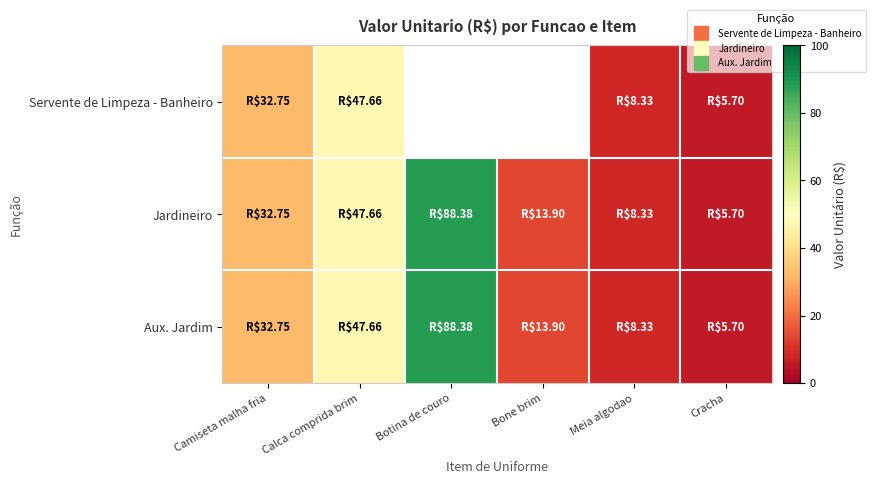

True or false: Aux. Jardim has a value of 88.4 at Botina de couro.

True